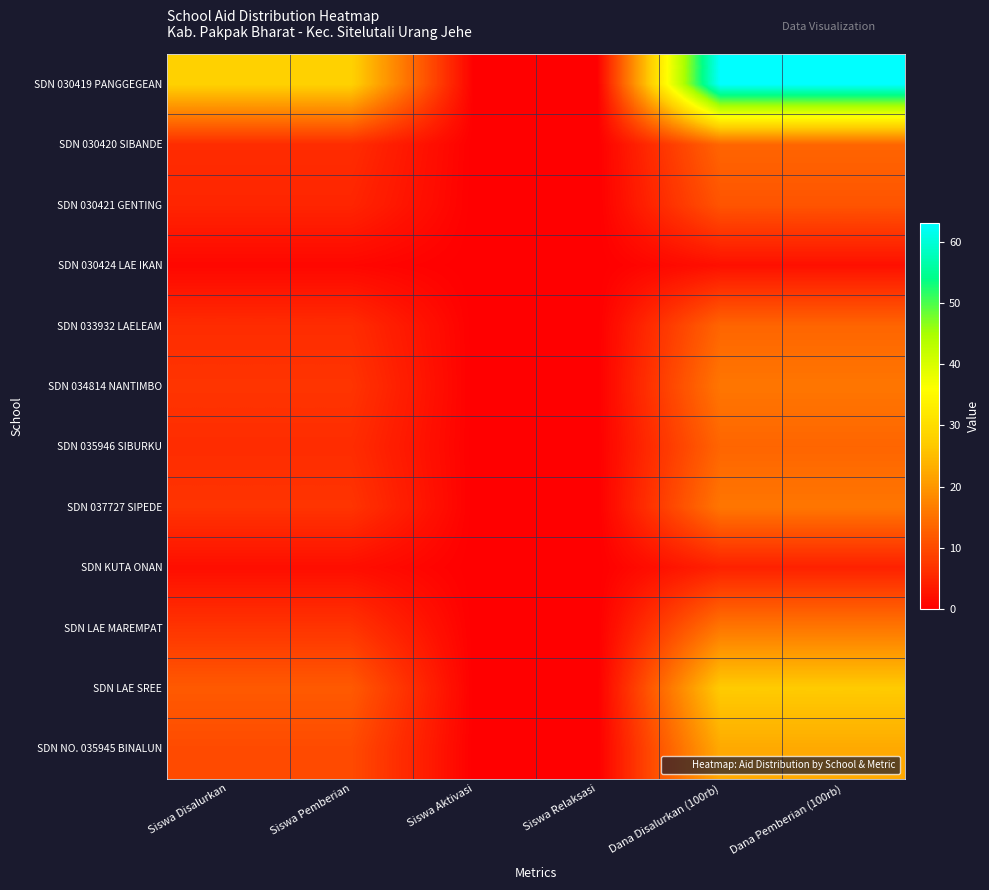

At which category is the sum across all series the highest?

Dana Disalurkan (100rb)